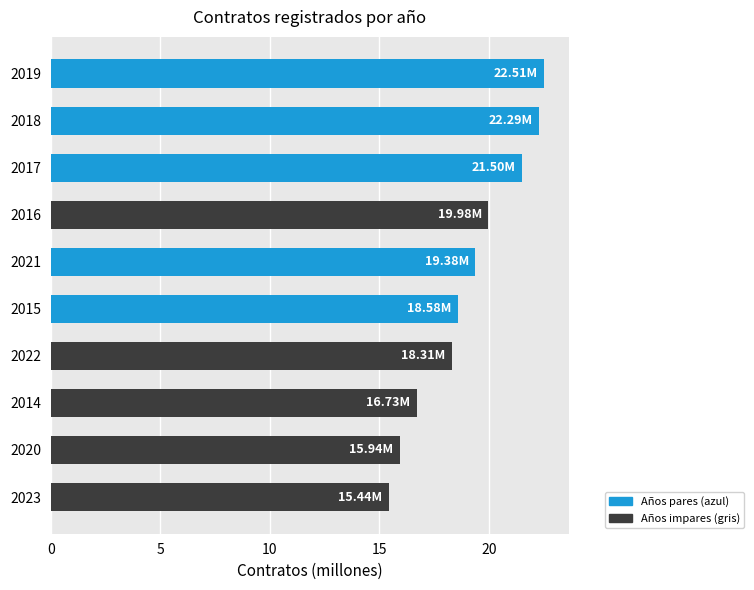

List the labels in order of value, largest first.

2019, 2018, 2017, 2016, 2021, 2015, 2022, 2014, 2020, 2023